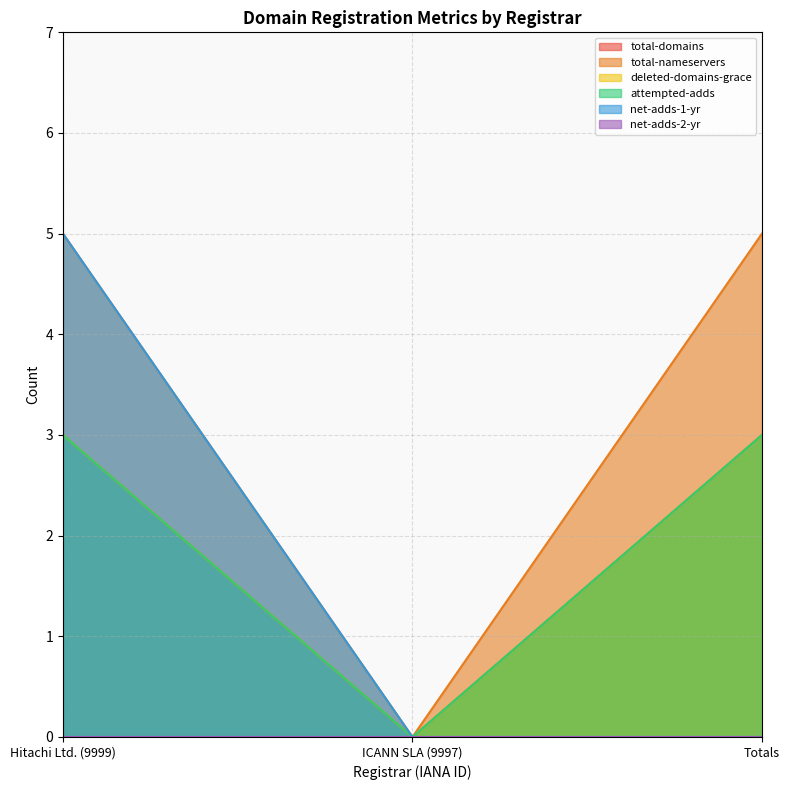

Is the value of deleted-domains-grace at ICANN SLA (9997) greater than the value of total-nameservers at ICANN SLA (9997)?

No